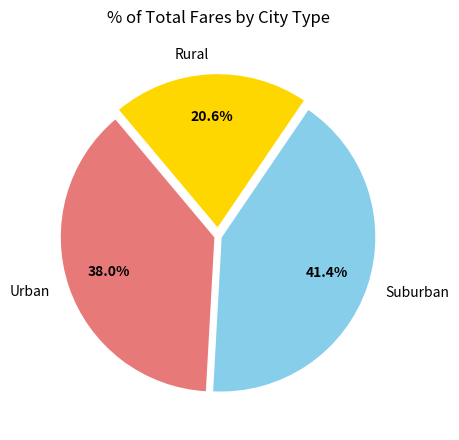

Is there a majority slice in this chart?

No